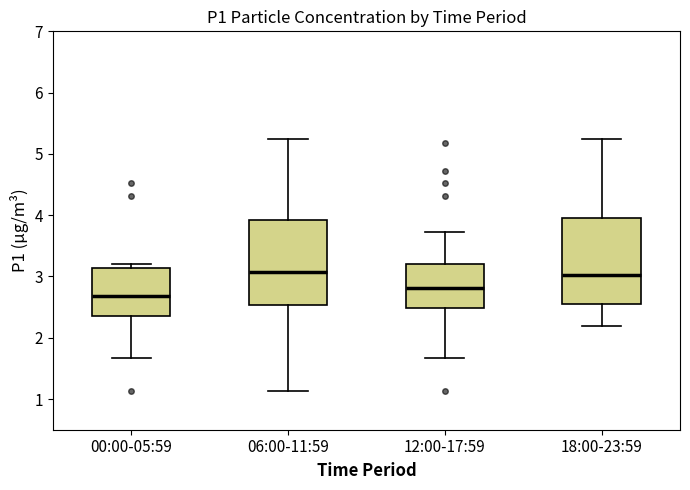

Which box has the lowest median line?

00:00-05:59